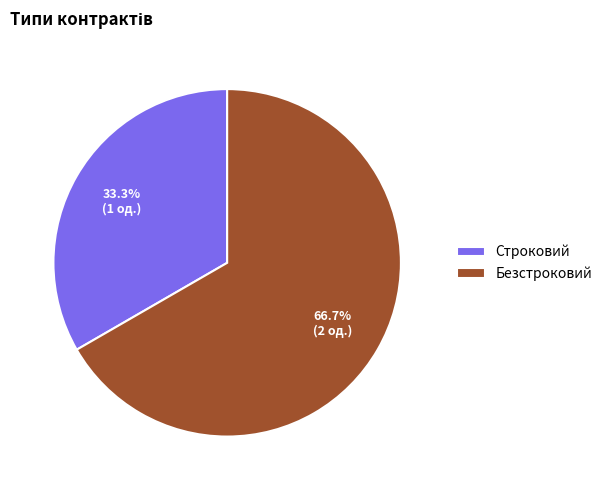

Count the number of slices in the pie.

2